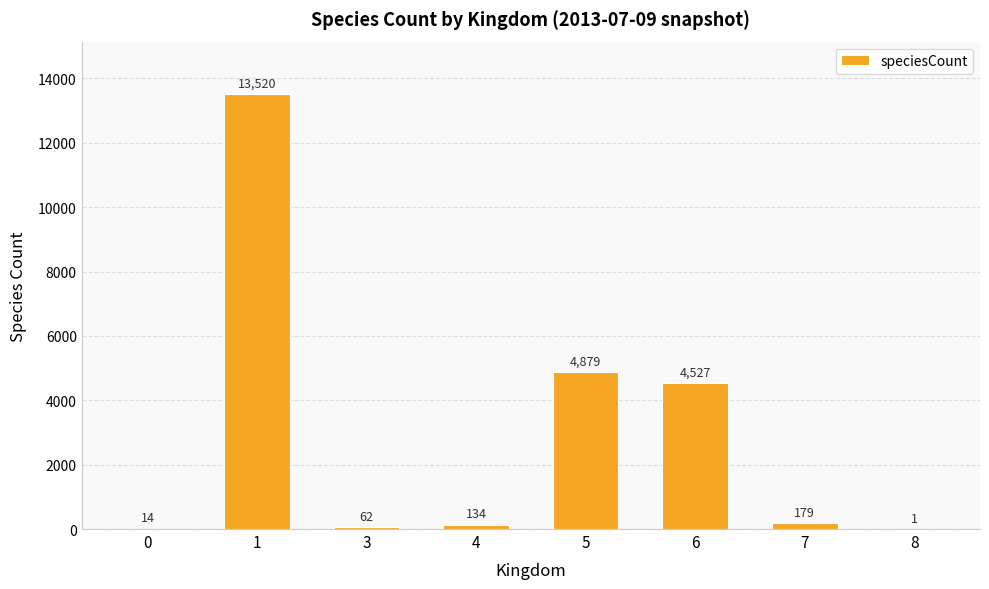

The value at 6 is 1360. True or false?

False